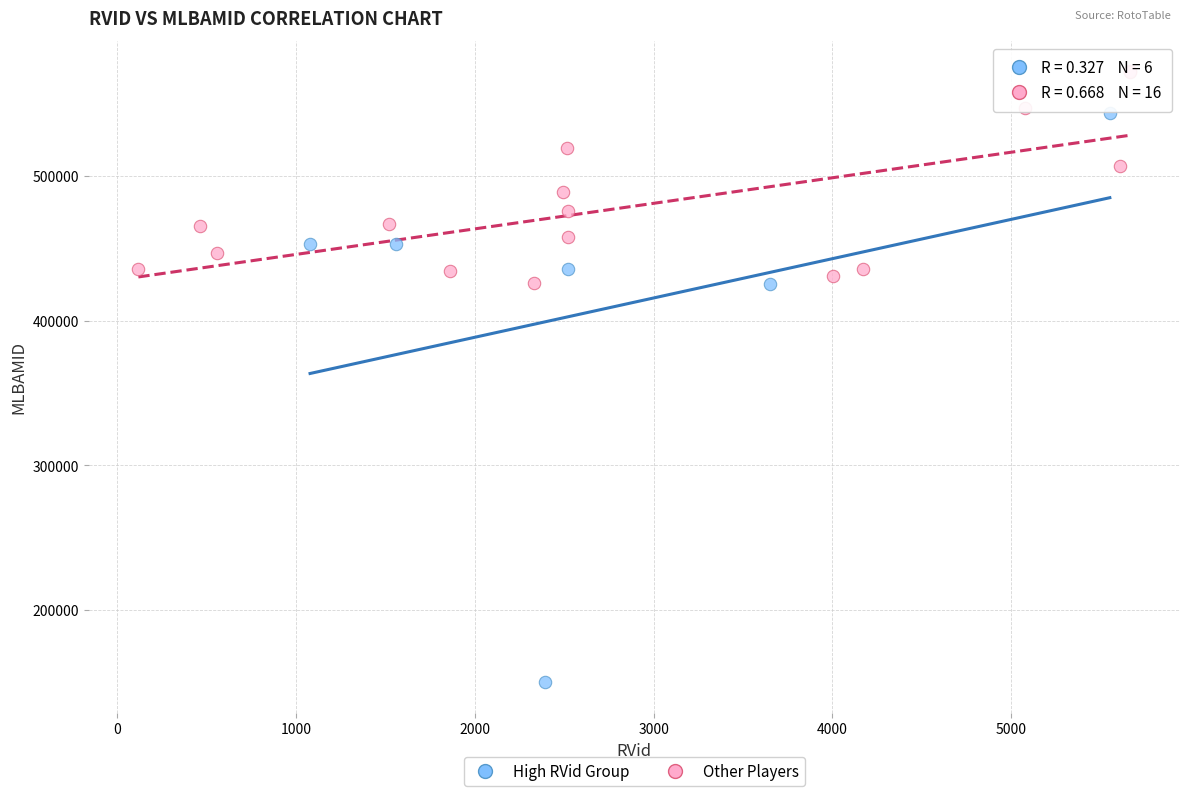

Which series has the widest spread of Y values?

High RVid Group